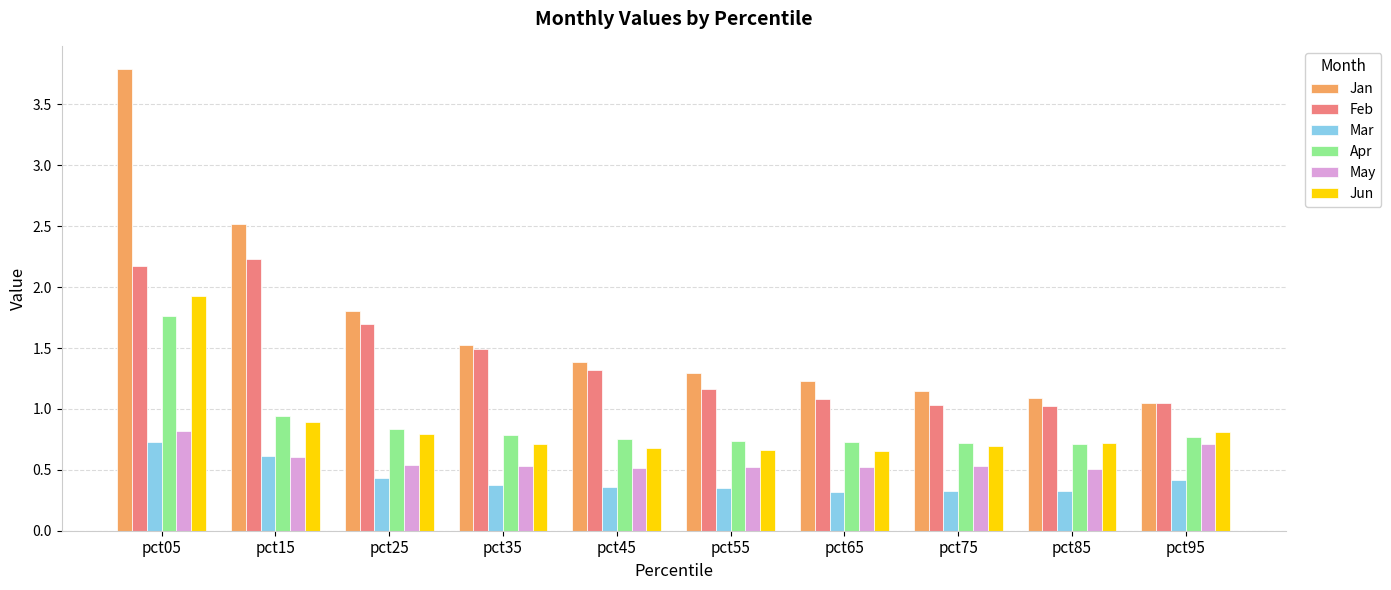

What is the average value of the Mar series?

0.4